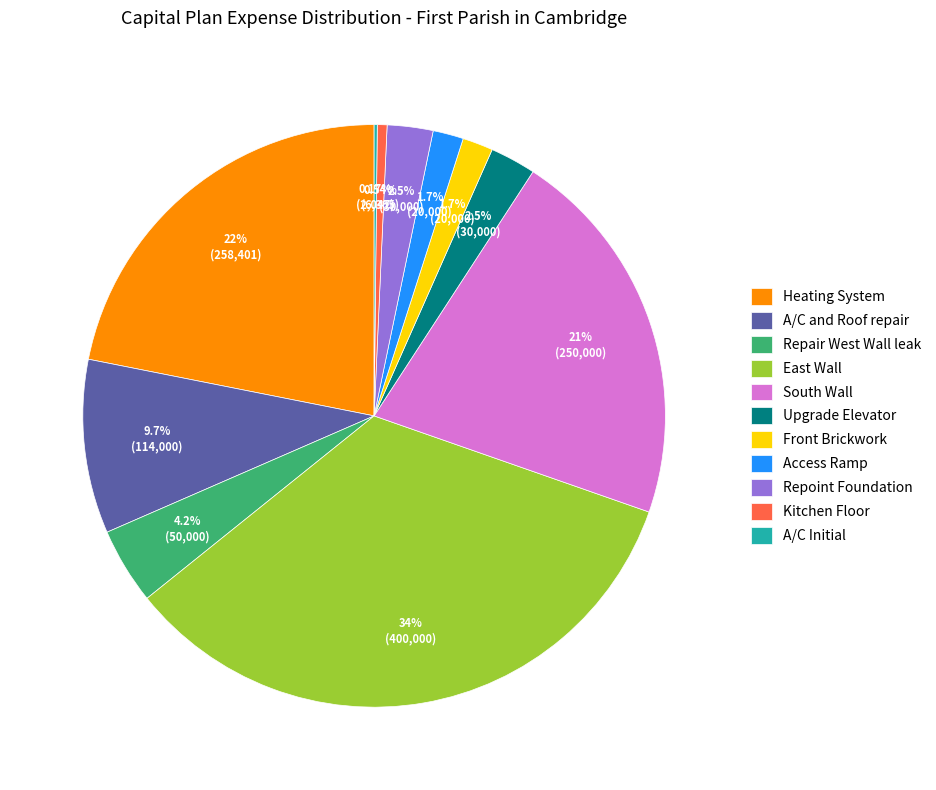

Which slice is the largest?

East Wall